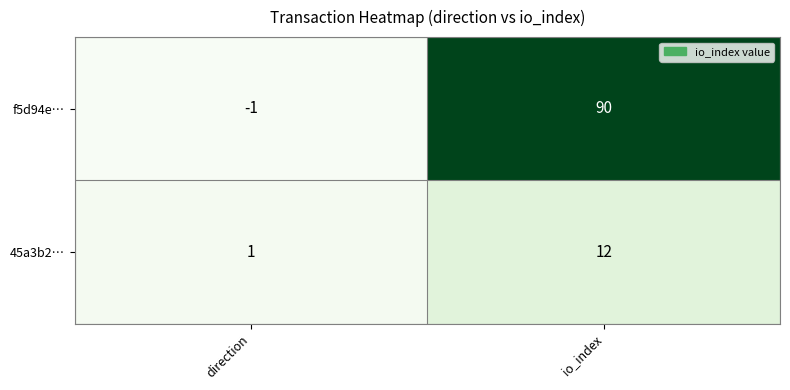

Read the 45a3b2… value at io_index, to the nearest 5.

10